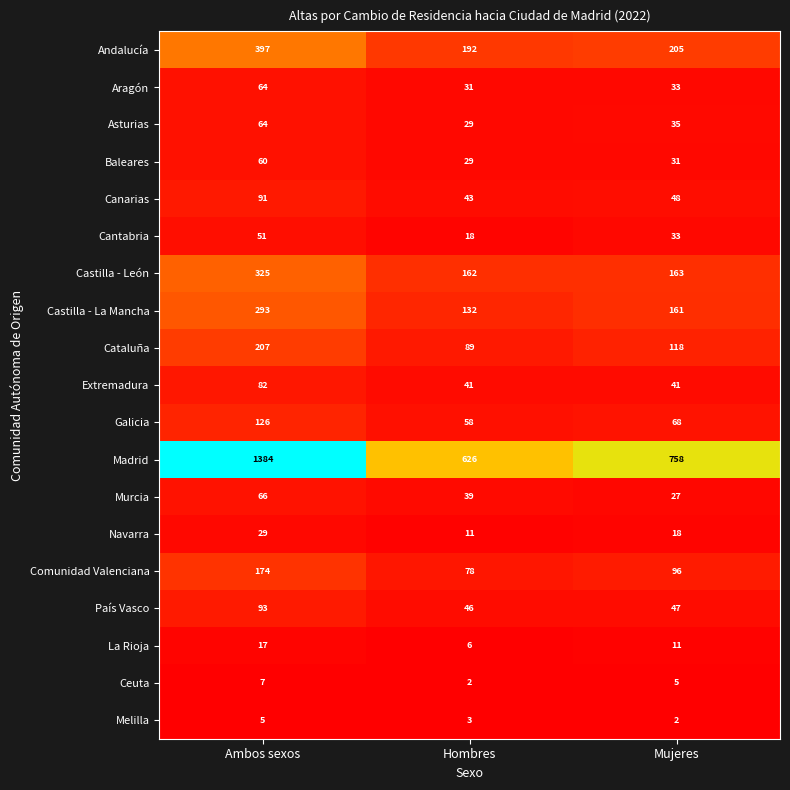

At which label is Andalucía closest to 294?

Mujeres